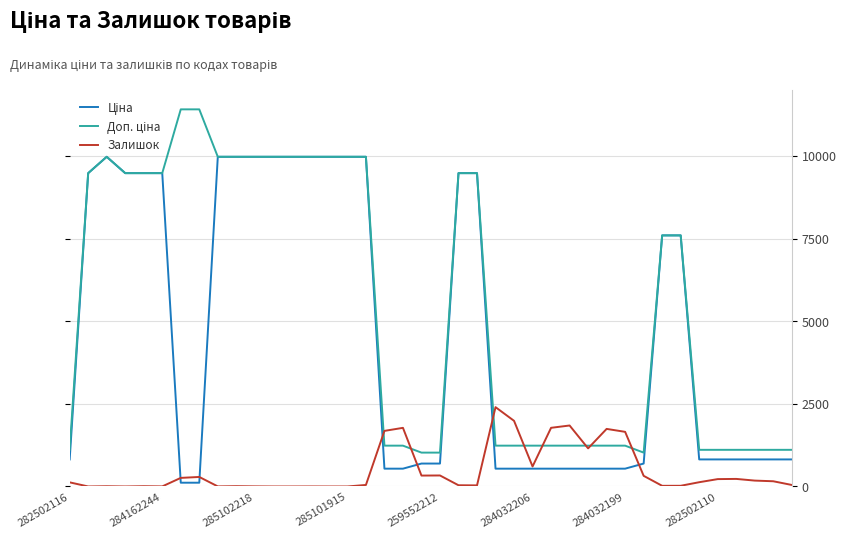

What is the maximum value shown in the chart?

11410.0